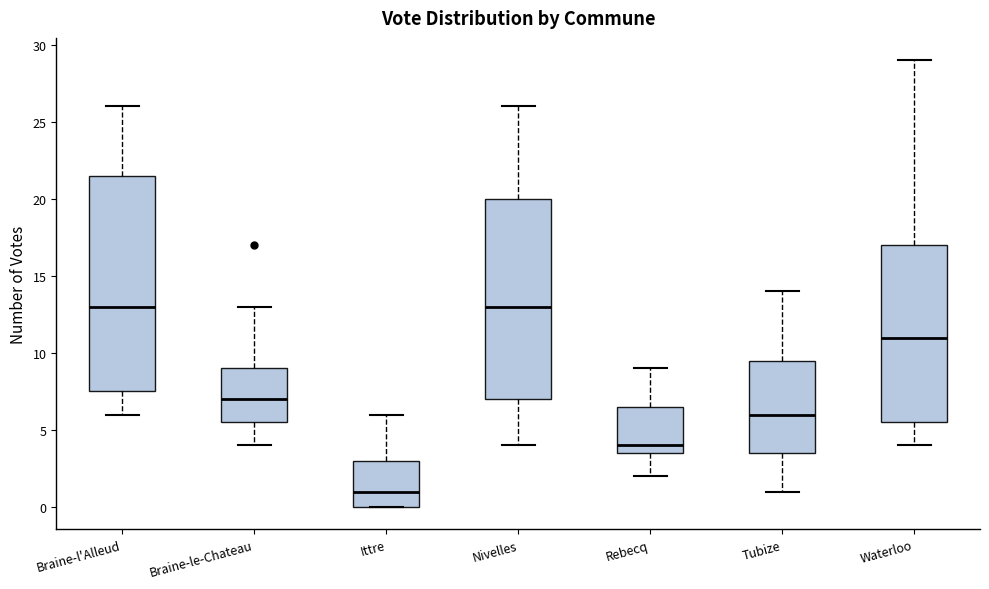

Where does the upper whisker of the box for Braine-l'Alleud end on the y-axis? The values are not printed on the chart, so give them approximately, as read against the axis.

26.0